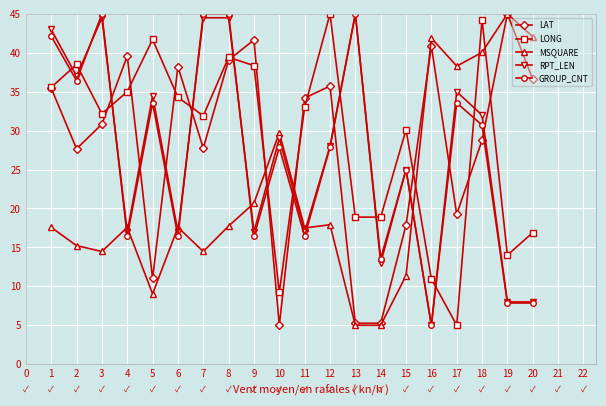

What is the difference between the highest and lowest values at 12?

27.1